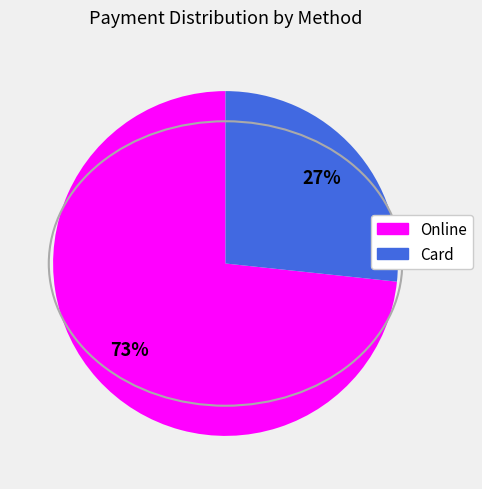

To the nearest percent, what is the average slice percentage?

50%